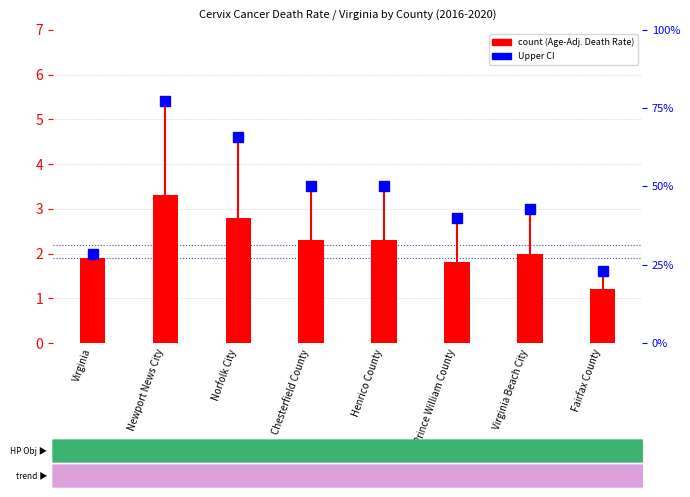

Is it true that the value at Prince William County is 1.8?

True